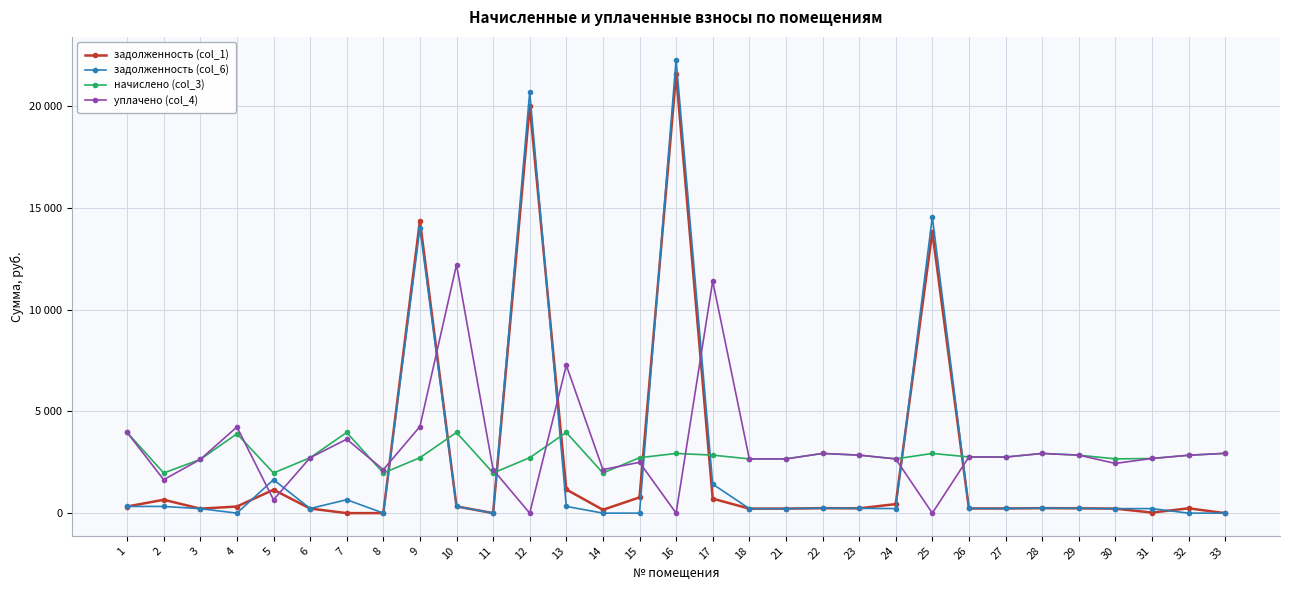

What is the minimum value for начислено (col_3)?

1971.6